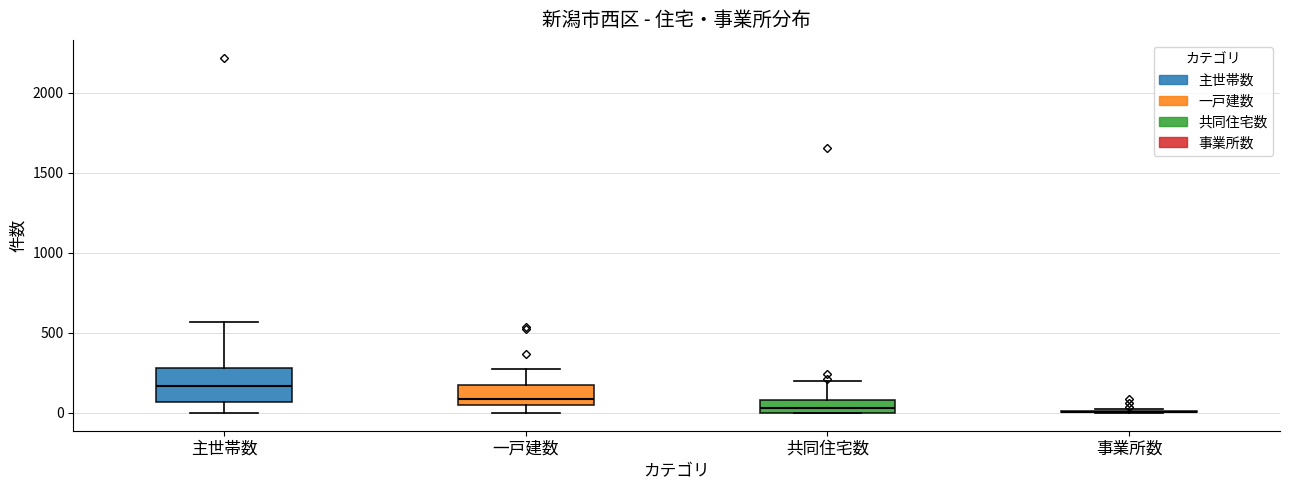

Which box is the tallest, from its lower edge to its upper edge?

主世帯数